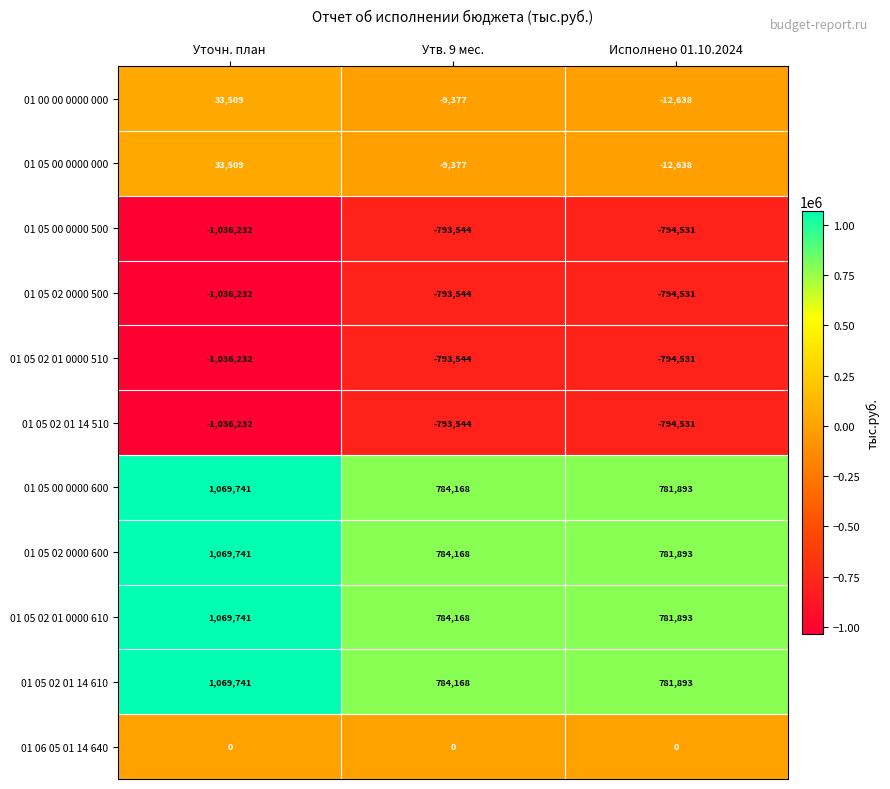

What is the highest value of the 01 05 00 0000 600 series?

1069741